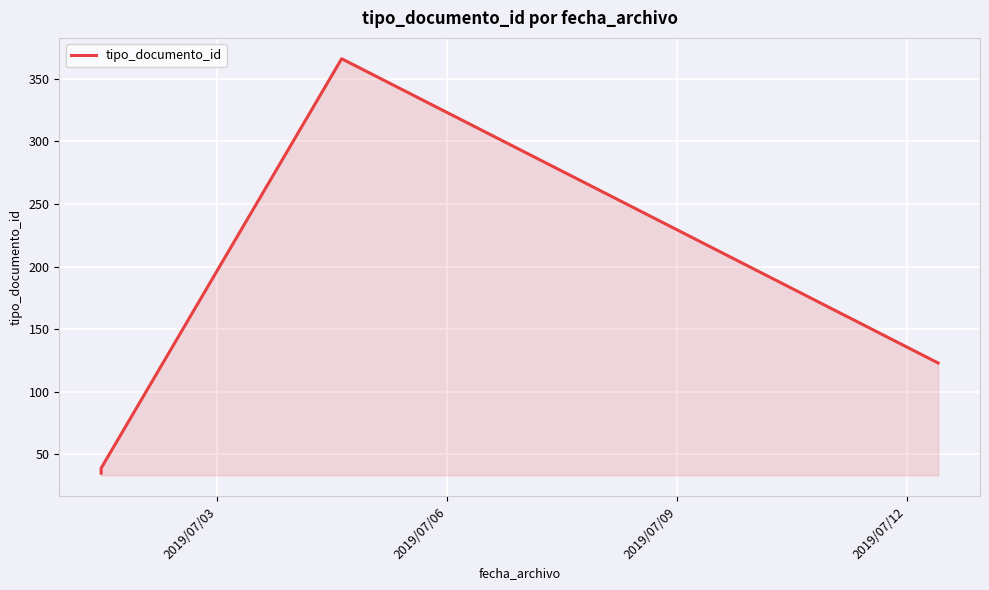

What is the difference between the maximum and minimum values?

331